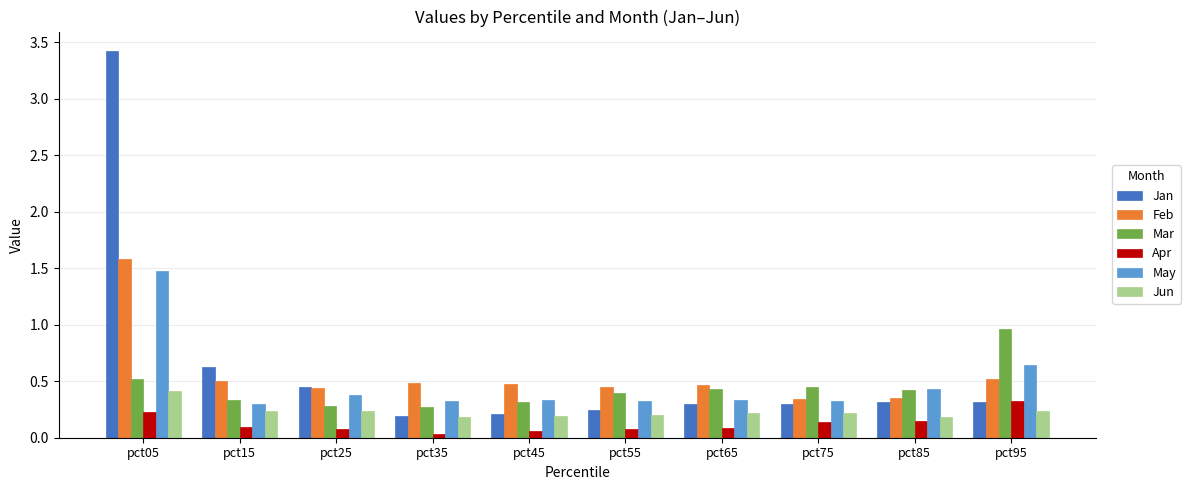

At which category does the chart reach its peak across all series?

pct05